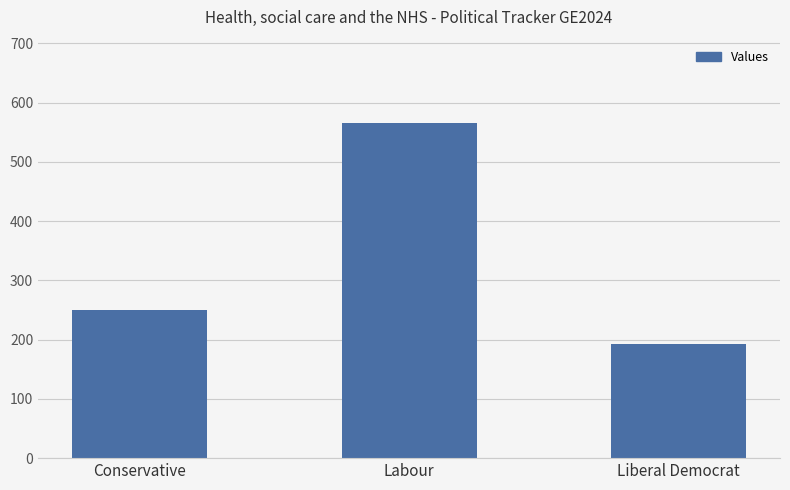

Which has a higher value, Labour or Liberal Democrat?

Labour